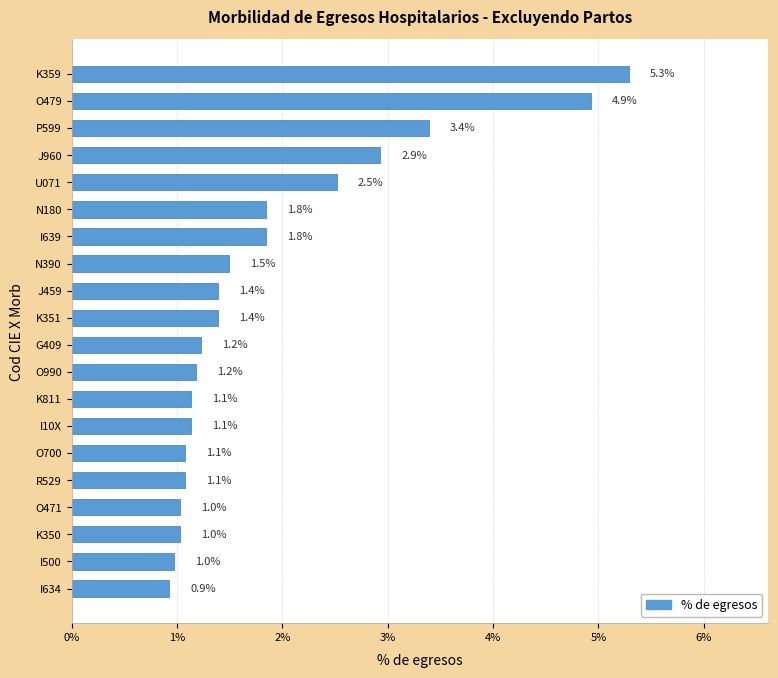

What is the change in value from G409 to J459?

+0.2